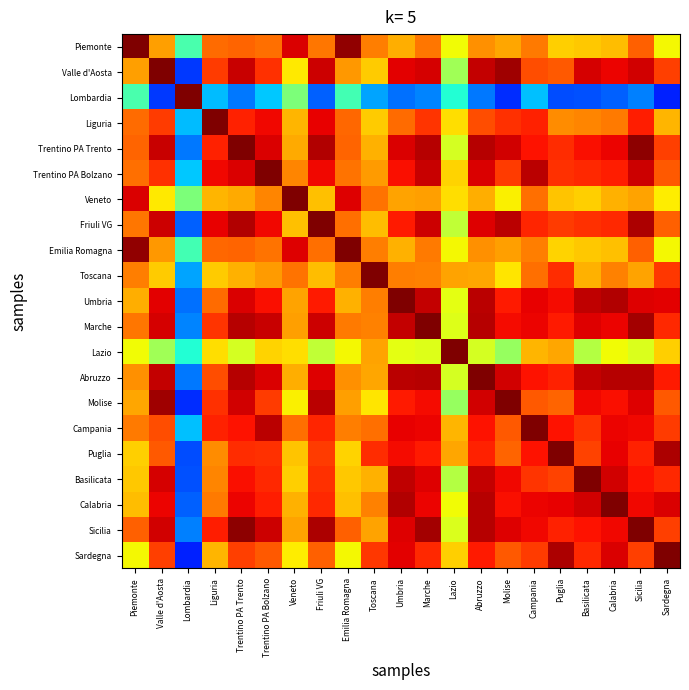

Reading left to right, transcribe all the data shown in this chart.

Piemonte: Piemonte=1.0	Valle d'Aosta=0.7	Lombardia=0.4	Liguria=0.8	Trentino PA Trento=0.8	Trentino PA Bolzano=0.8	Veneto=0.9	Friuli VG=0.8	Emilia Romagna=1.0	Toscana=0.8	Umbria=0.7	Marche=0.8	Lazio=0.6	Abruzzo=0.8	Molise=0.7	Campania=0.8	Puglia=0.7	Basilicata=0.7	Calabria=0.7	Sicilia=0.8	Sardegna=0.6
Valle d'Aosta: Piemonte=0.7	Valle d'Aosta=1.0	Lombardia=0.2	Liguria=0.8	Trentino PA Trento=0.9	Trentino PA Bolzano=0.9	Veneto=0.7	Friuli VG=0.9	Emilia Romagna=0.7	Toscana=0.7	Umbria=0.9	Marche=0.9	Lazio=0.5	Abruzzo=0.9	Molise=1.0	Campania=0.8	Puglia=0.8	Basilicata=0.9	Calabria=0.9	Sicilia=0.9	Sardegna=0.8
Lombardia: Piemonte=0.4	Valle d'Aosta=0.2	Lombardia=1.0	Liguria=0.3	Trentino PA Trento=0.2	Trentino PA Bolzano=0.3	Veneto=0.5	Friuli VG=0.2	Emilia Romagna=0.4	Toscana=0.3	Umbria=0.2	Marche=0.3	Lazio=0.4	Abruzzo=0.2	Molise=0.2	Campania=0.3	Puglia=0.2	Basilicata=0.2	Calabria=0.2	Sicilia=0.3	Sardegna=0.2
Liguria: Piemonte=0.8	Valle d'Aosta=0.8	Lombardia=0.3	Liguria=1.0	Trentino PA Trento=0.9	Trentino PA Bolzano=0.9	Veneto=0.7	Friuli VG=0.9	Emilia Romagna=0.8	Toscana=0.7	Umbria=0.8	Marche=0.9	Lazio=0.7	Abruzzo=0.8	Molise=0.9	Campania=0.9	Puglia=0.8	Basilicata=0.8	Calabria=0.8	Sicilia=0.9	Sardegna=0.7
Trentino PA Trento: Piemonte=0.8	Valle d'Aosta=0.9	Lombardia=0.2	Liguria=0.9	Trentino PA Trento=1.0	Trentino PA Bolzano=0.9	Veneto=0.7	Friuli VG=1.0	Emilia Romagna=0.8	Toscana=0.7	Umbria=0.9	Marche=1.0	Lazio=0.6	Abruzzo=1.0	Molise=0.9	Campania=0.9	Puglia=0.9	Basilicata=0.9	Calabria=0.9	Sicilia=1.0	Sardegna=0.8
Trentino PA Bolzano: Piemonte=0.8	Valle d'Aosta=0.9	Lombardia=0.3	Liguria=0.9	Trentino PA Trento=0.9	Trentino PA Bolzano=1.0	Veneto=0.8	Friuli VG=0.9	Emilia Romagna=0.8	Toscana=0.7	Umbria=0.9	Marche=0.9	Lazio=0.7	Abruzzo=0.9	Molise=0.8	Campania=0.9	Puglia=0.9	Basilicata=0.9	Calabria=0.9	Sicilia=0.9	Sardegna=0.8
Veneto: Piemonte=0.9	Valle d'Aosta=0.7	Lombardia=0.5	Liguria=0.7	Trentino PA Trento=0.7	Trentino PA Bolzano=0.8	Veneto=1.0	Friuli VG=0.7	Emilia Romagna=0.9	Toscana=0.8	Umbria=0.7	Marche=0.7	Lazio=0.7	Abruzzo=0.7	Molise=0.7	Campania=0.8	Puglia=0.7	Basilicata=0.7	Calabria=0.7	Sicilia=0.7	Sardegna=0.7
Friuli VG: Piemonte=0.8	Valle d'Aosta=0.9	Lombardia=0.2	Liguria=0.9	Trentino PA Trento=1.0	Trentino PA Bolzano=0.9	Veneto=0.7	Friuli VG=1.0	Emilia Romagna=0.8	Toscana=0.7	Umbria=0.9	Marche=0.9	Lazio=0.6	Abruzzo=0.9	Molise=0.9	Campania=0.9	Puglia=0.8	Basilicata=0.9	Calabria=0.9	Sicilia=1.0	Sardegna=0.8
Emilia Romagna: Piemonte=1.0	Valle d'Aosta=0.7	Lombardia=0.4	Liguria=0.8	Trentino PA Trento=0.8	Trentino PA Bolzano=0.8	Veneto=0.9	Friuli VG=0.8	Emilia Romagna=1.0	Toscana=0.8	Umbria=0.7	Marche=0.8	Lazio=0.6	Abruzzo=0.8	Molise=0.7	Campania=0.8	Puglia=0.7	Basilicata=0.7	Calabria=0.7	Sicilia=0.8	Sardegna=0.6
Toscana: Piemonte=0.8	Valle d'Aosta=0.7	Lombardia=0.3	Liguria=0.7	Trentino PA Trento=0.7	Trentino PA Bolzano=0.7	Veneto=0.8	Friuli VG=0.7	Emilia Romagna=0.8	Toscana=1.0	Umbria=0.8	Marche=0.8	Lazio=0.7	Abruzzo=0.7	Molise=0.7	Campania=0.8	Puglia=0.9	Basilicata=0.7	Calabria=0.8	Sicilia=0.7	Sardegna=0.9
Umbria: Piemonte=0.7	Valle d'Aosta=0.9	Lombardia=0.2	Liguria=0.8	Trentino PA Trento=0.9	Trentino PA Bolzano=0.9	Veneto=0.7	Friuli VG=0.9	Emilia Romagna=0.7	Toscana=0.8	Umbria=1.0	Marche=0.9	Lazio=0.6	Abruzzo=0.9	Molise=0.9	Campania=0.9	Puglia=0.9	Basilicata=0.9	Calabria=1.0	Sicilia=0.9	Sardegna=0.9
Marche: Piemonte=0.8	Valle d'Aosta=0.9	Lombardia=0.3	Liguria=0.9	Trentino PA Trento=1.0	Trentino PA Bolzano=0.9	Veneto=0.7	Friuli VG=0.9	Emilia Romagna=0.8	Toscana=0.8	Umbria=0.9	Marche=1.0	Lazio=0.6	Abruzzo=1.0	Molise=0.9	Campania=0.9	Puglia=0.9	Basilicata=0.9	Calabria=0.9	Sicilia=1.0	Sardegna=0.9
Lazio: Piemonte=0.6	Valle d'Aosta=0.5	Lombardia=0.4	Liguria=0.7	Trentino PA Trento=0.6	Trentino PA Bolzano=0.7	Veneto=0.7	Friuli VG=0.6	Emilia Romagna=0.6	Toscana=0.7	Umbria=0.6	Marche=0.6	Lazio=1.0	Abruzzo=0.6	Molise=0.5	Campania=0.7	Puglia=0.7	Basilicata=0.6	Calabria=0.6	Sicilia=0.6	Sardegna=0.7
Abruzzo: Piemonte=0.8	Valle d'Aosta=0.9	Lombardia=0.2	Liguria=0.8	Trentino PA Trento=1.0	Trentino PA Bolzano=0.9	Veneto=0.7	Friuli VG=0.9	Emilia Romagna=0.8	Toscana=0.7	Umbria=0.9	Marche=1.0	Lazio=0.6	Abruzzo=1.0	Molise=0.9	Campania=0.9	Puglia=0.9	Basilicata=0.9	Calabria=1.0	Sicilia=1.0	Sardegna=0.9
Molise: Piemonte=0.7	Valle d'Aosta=1.0	Lombardia=0.2	Liguria=0.9	Trentino PA Trento=0.9	Trentino PA Bolzano=0.8	Veneto=0.7	Friuli VG=0.9	Emilia Romagna=0.7	Toscana=0.7	Umbria=0.9	Marche=0.9	Lazio=0.5	Abruzzo=0.9	Molise=1.0	Campania=0.8	Puglia=0.8	Basilicata=0.9	Calabria=0.9	Sicilia=0.9	Sardegna=0.8
Campania: Piemonte=0.8	Valle d'Aosta=0.8	Lombardia=0.3	Liguria=0.9	Trentino PA Trento=0.9	Trentino PA Bolzano=0.9	Veneto=0.8	Friuli VG=0.9	Emilia Romagna=0.8	Toscana=0.8	Umbria=0.9	Marche=0.9	Lazio=0.7	Abruzzo=0.9	Molise=0.8	Campania=1.0	Puglia=0.9	Basilicata=0.9	Calabria=0.9	Sicilia=0.9	Sardegna=0.8
Puglia: Piemonte=0.7	Valle d'Aosta=0.8	Lombardia=0.2	Liguria=0.8	Trentino PA Trento=0.9	Trentino PA Bolzano=0.9	Veneto=0.7	Friuli VG=0.8	Emilia Romagna=0.7	Toscana=0.9	Umbria=0.9	Marche=0.9	Lazio=0.7	Abruzzo=0.9	Molise=0.8	Campania=0.9	Puglia=1.0	Basilicata=0.8	Calabria=0.9	Sicilia=0.9	Sardegna=1.0
Basilicata: Piemonte=0.7	Valle d'Aosta=0.9	Lombardia=0.2	Liguria=0.8	Trentino PA Trento=0.9	Trentino PA Bolzano=0.9	Veneto=0.7	Friuli VG=0.9	Emilia Romagna=0.7	Toscana=0.7	Umbria=0.9	Marche=0.9	Lazio=0.6	Abruzzo=0.9	Molise=0.9	Campania=0.9	Puglia=0.8	Basilicata=1.0	Calabria=0.9	Sicilia=0.9	Sardegna=0.9
Calabria: Piemonte=0.7	Valle d'Aosta=0.9	Lombardia=0.2	Liguria=0.8	Trentino PA Trento=0.9	Trentino PA Bolzano=0.9	Veneto=0.7	Friuli VG=0.9	Emilia Romagna=0.7	Toscana=0.8	Umbria=1.0	Marche=0.9	Lazio=0.6	Abruzzo=1.0	Molise=0.9	Campania=0.9	Puglia=0.9	Basilicata=0.9	Calabria=1.0	Sicilia=0.9	Sardegna=0.9
Sicilia: Piemonte=0.8	Valle d'Aosta=0.9	Lombardia=0.3	Liguria=0.9	Trentino PA Trento=1.0	Trentino PA Bolzano=0.9	Veneto=0.7	Friuli VG=1.0	Emilia Romagna=0.8	Toscana=0.7	Umbria=0.9	Marche=1.0	Lazio=0.6	Abruzzo=1.0	Molise=0.9	Campania=0.9	Puglia=0.9	Basilicata=0.9	Calabria=0.9	Sicilia=1.0	Sardegna=0.8
Sardegna: Piemonte=0.6	Valle d'Aosta=0.8	Lombardia=0.2	Liguria=0.7	Trentino PA Trento=0.8	Trentino PA Bolzano=0.8	Veneto=0.7	Friuli VG=0.8	Emilia Romagna=0.6	Toscana=0.9	Umbria=0.9	Marche=0.9	Lazio=0.7	Abruzzo=0.9	Molise=0.8	Campania=0.8	Puglia=1.0	Basilicata=0.9	Calabria=0.9	Sicilia=0.8	Sardegna=1.0